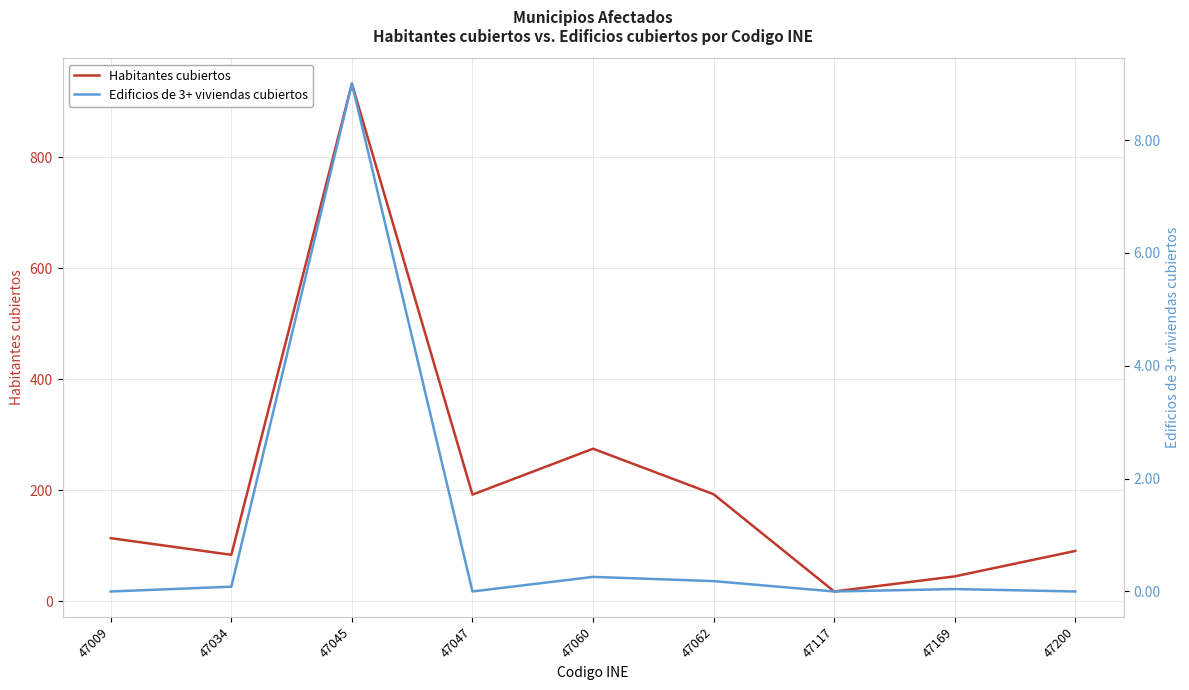

Is this an area chart (filled region under the line)?

No